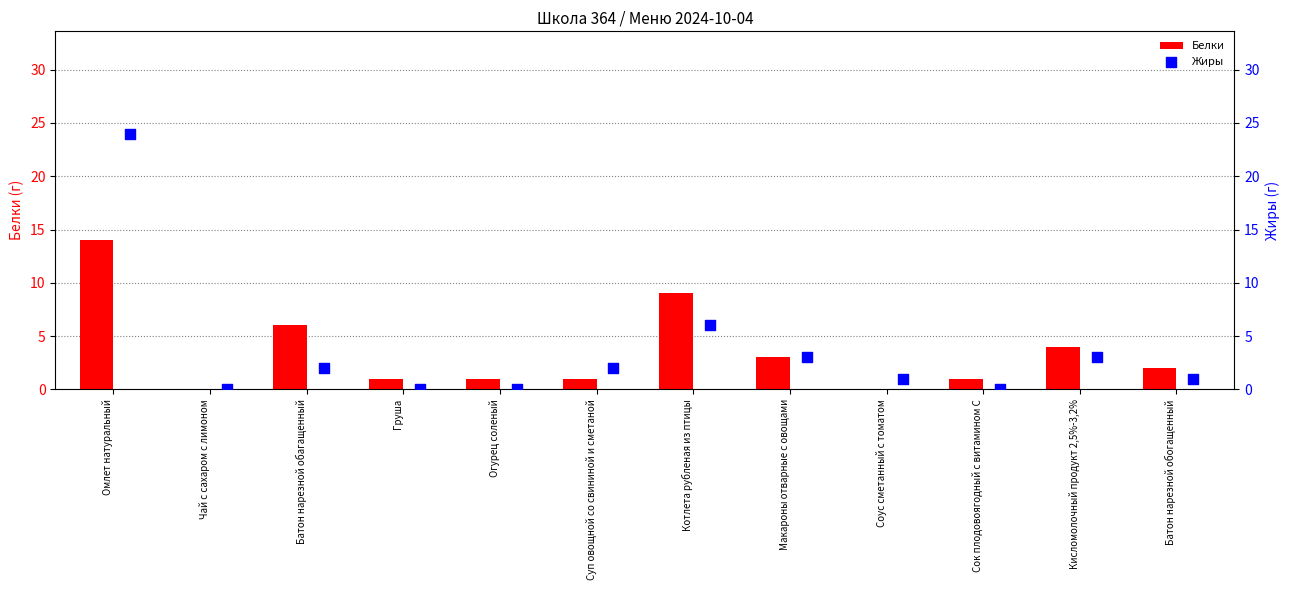

Which series has the largest Y range (max minus min)?

Жиры